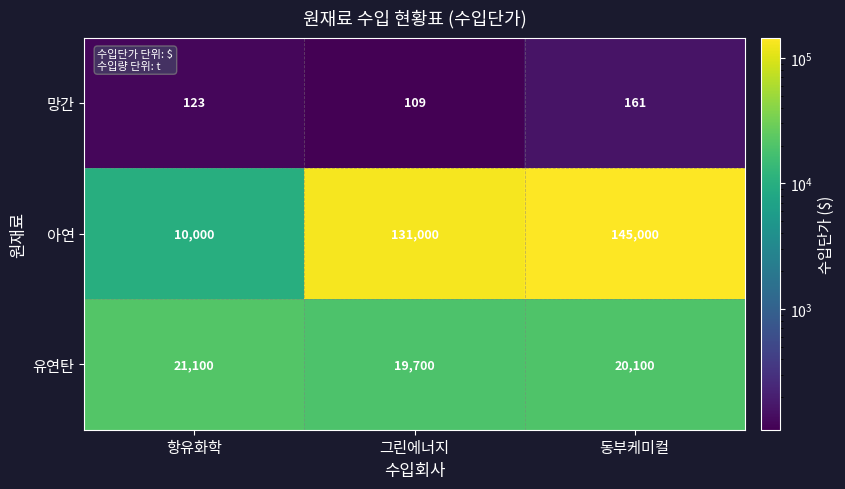

Rank the series at 항유화학 from highest to lowest value.

유연탄, 아연, 망간